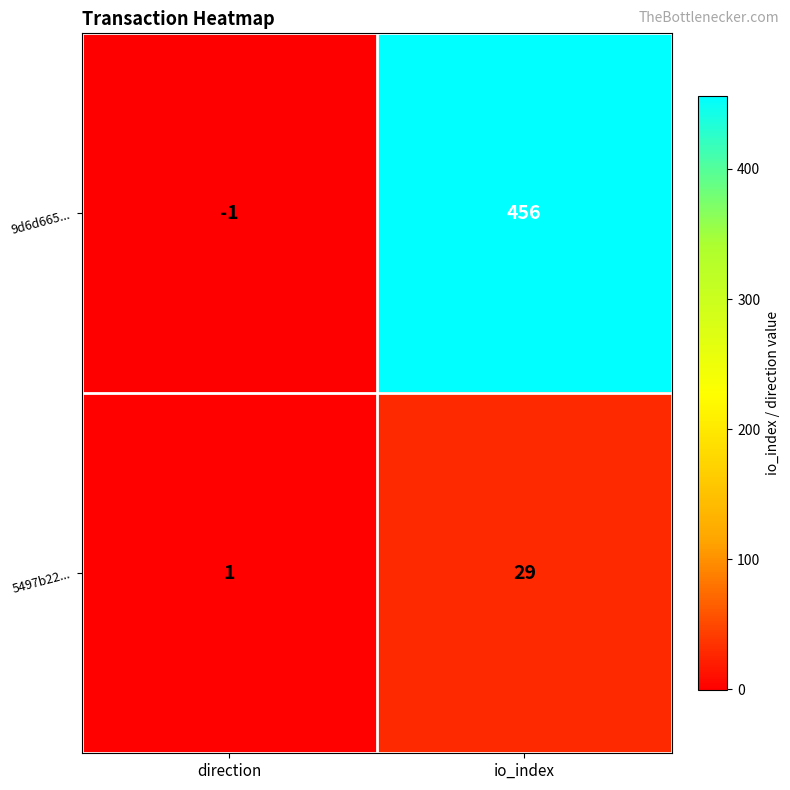

Which category has the highest value across all series?

io_index